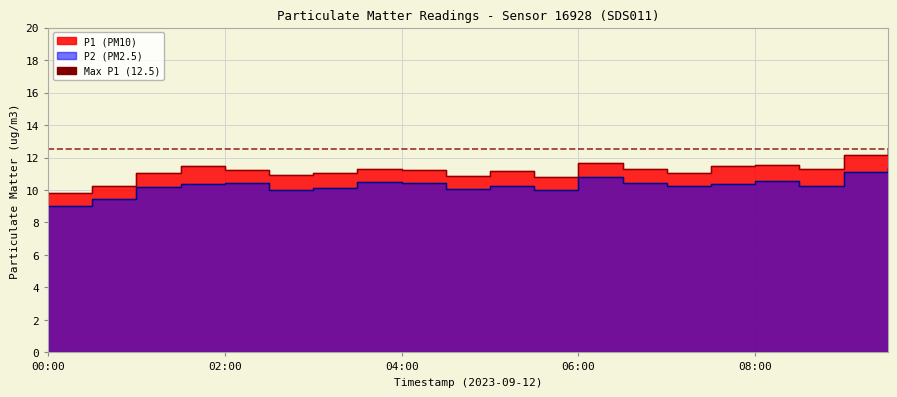

True or false: P1 and P2 cross at least once.

False